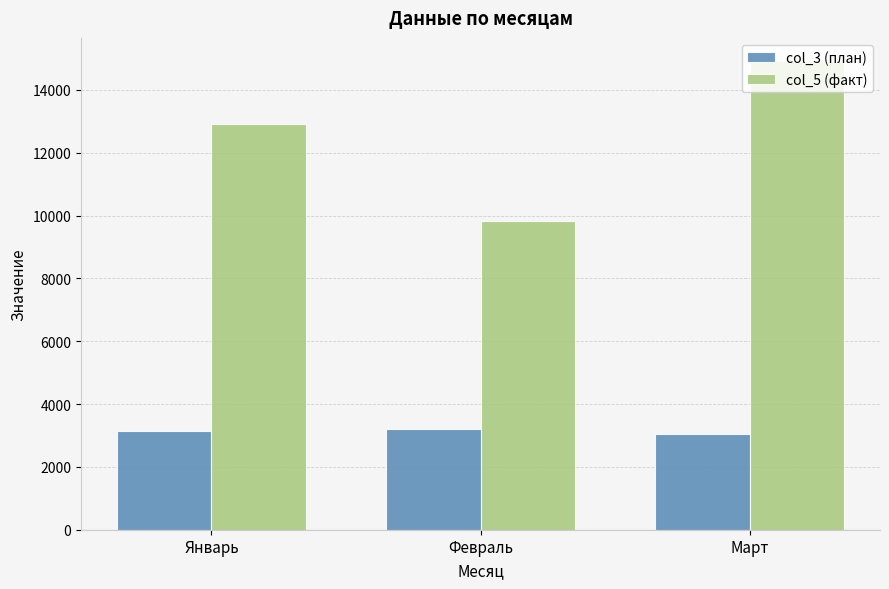

How many categories are shown in the chart?

3